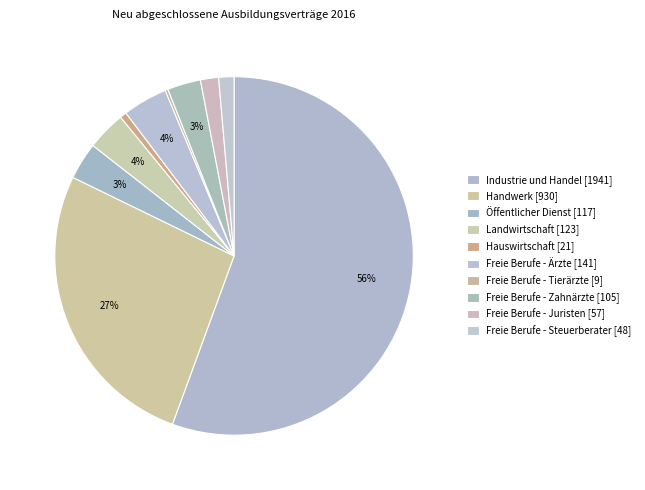

How many slices are in this pie chart?

10